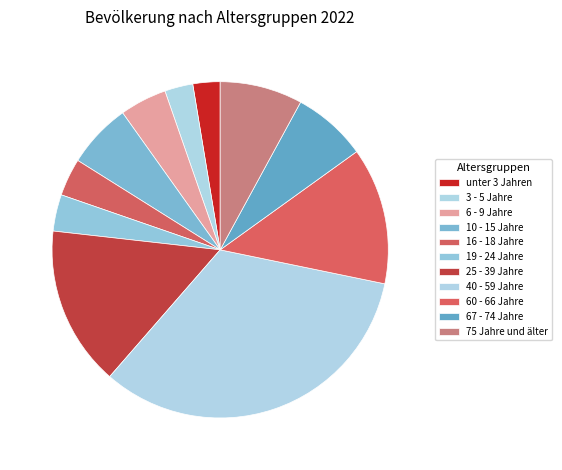

Which category has the smallest portion of the pie?

unter 3 Jahren